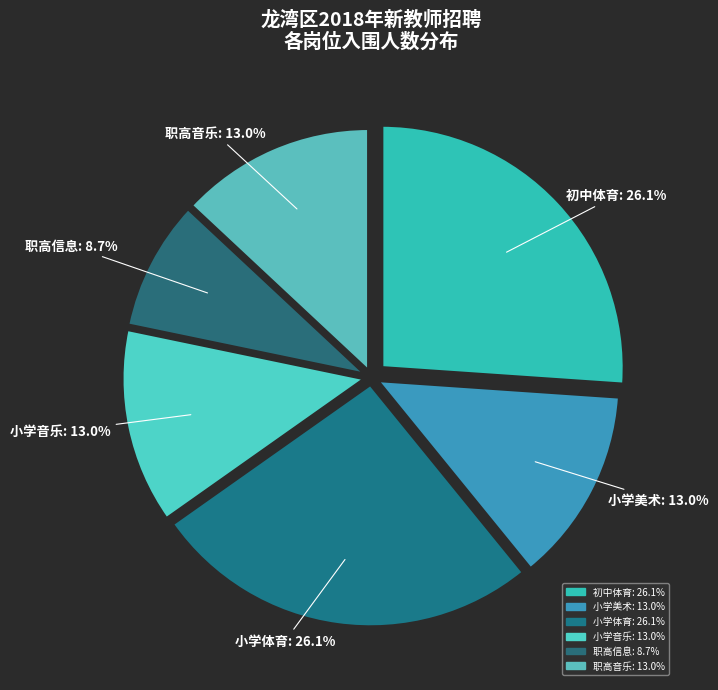

Which category has the smallest portion of the pie?

职高信息